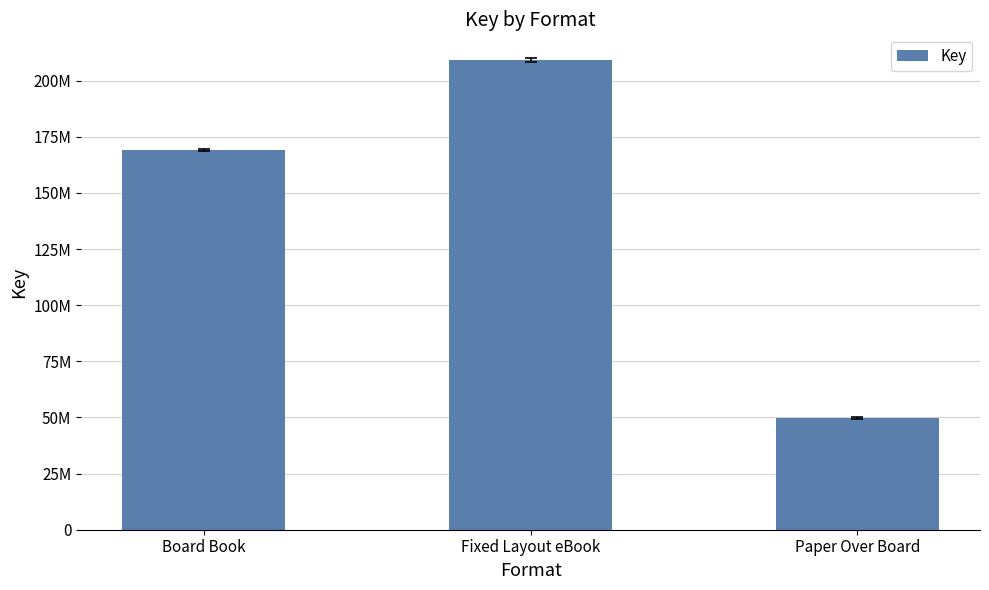

Count the values in the range 49665609 to 209360741.

3